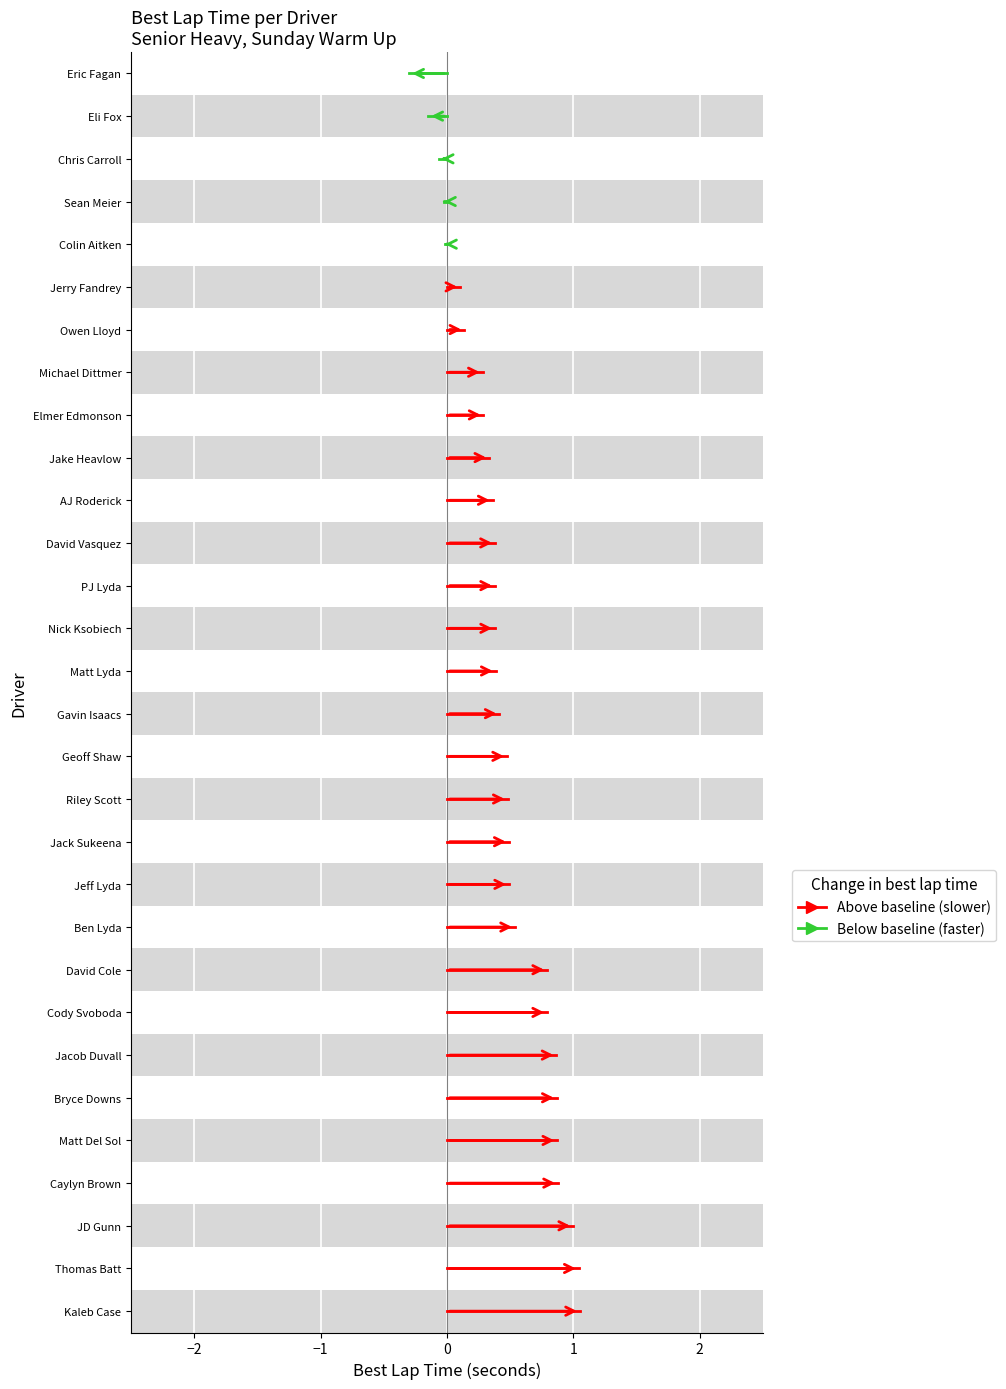

How many series are shown in this chart?

2